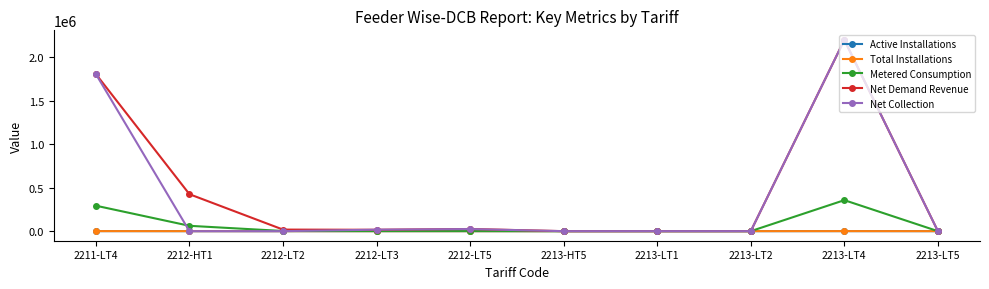

What is the label of the 6th point from the left?

2213-HT5